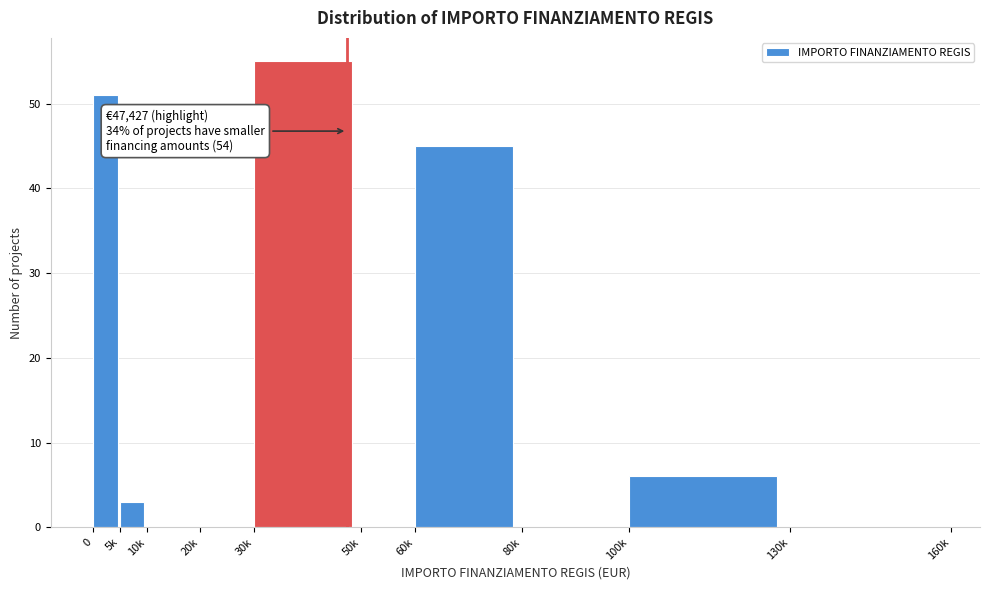

Reading right to left, list all the values displayed in this chart.

130k=0	100k=6	80k=0	60k=45	50k=0	30k=55	20k=0	10k=0	5k=3	0=51